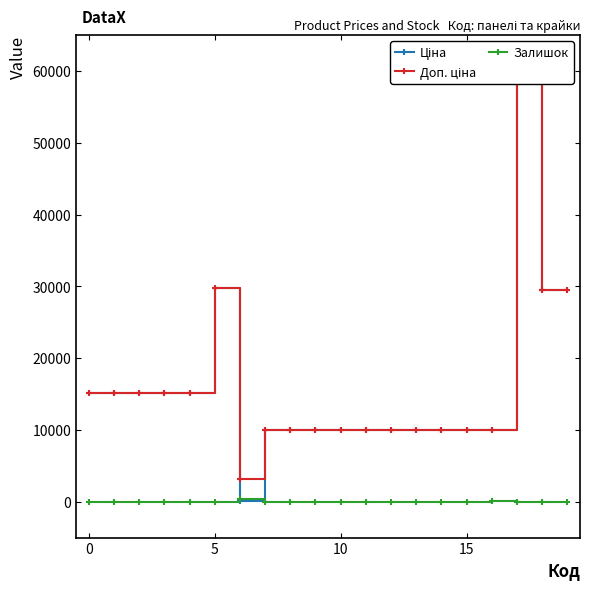

What is the value of the Ціна point at the 14th from the left?

9975.0